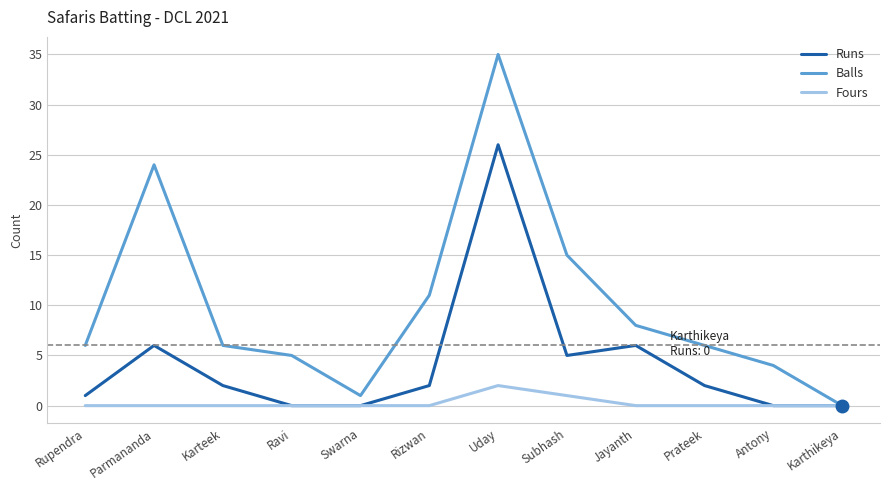

How many Fours values are between 0 and 1?

11